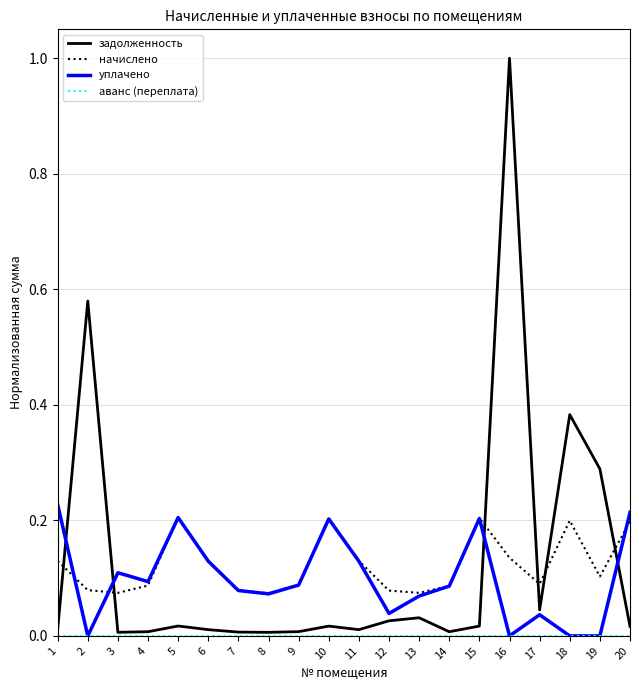

Does the chart have visible grid lines?

Yes